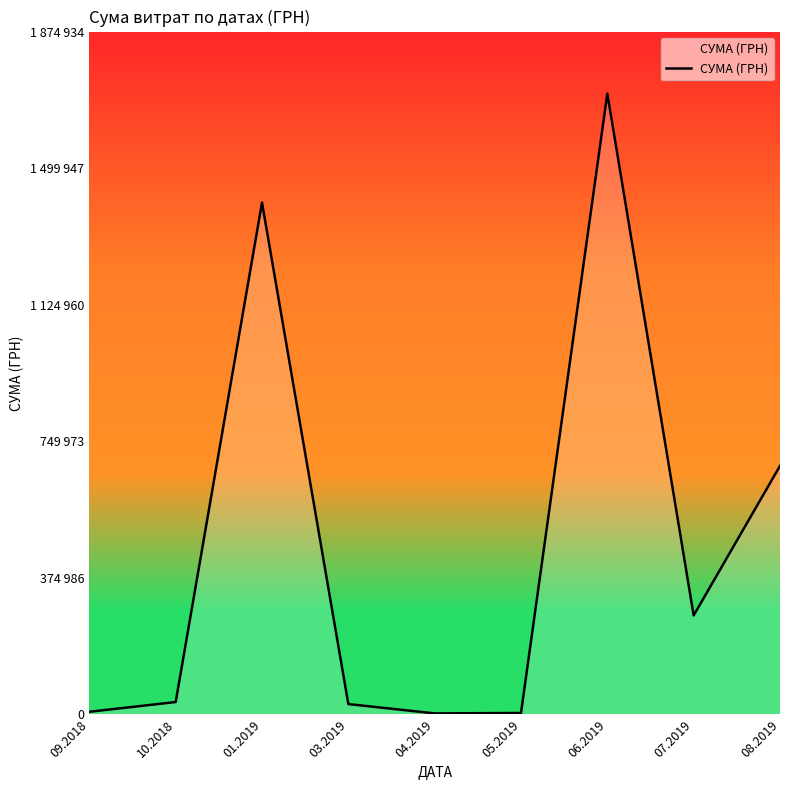

How many distinct data groups are displayed?

1